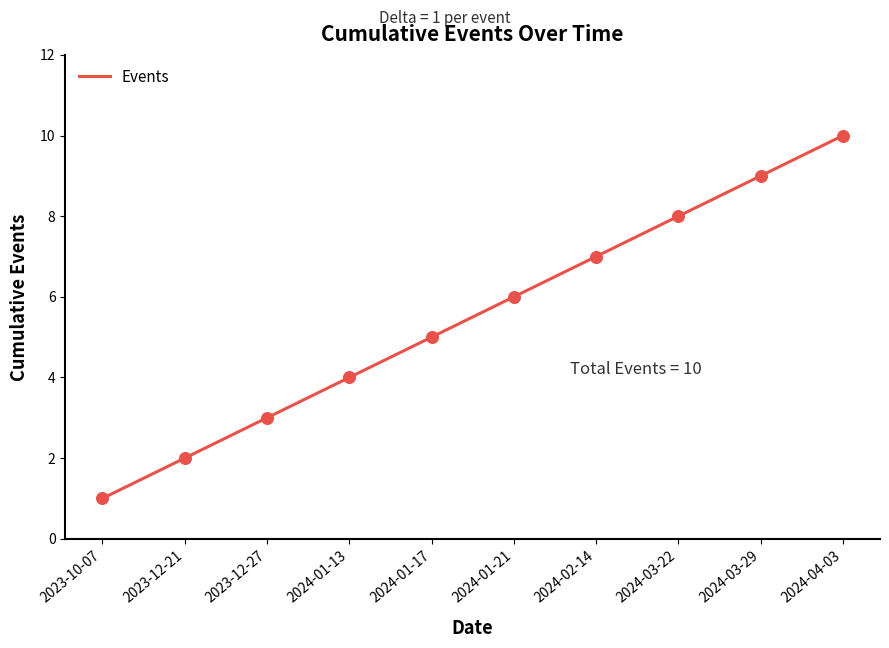

Approximately how many times larger is the value at 2024-03-22 compared to 2024-04-03?

0.8